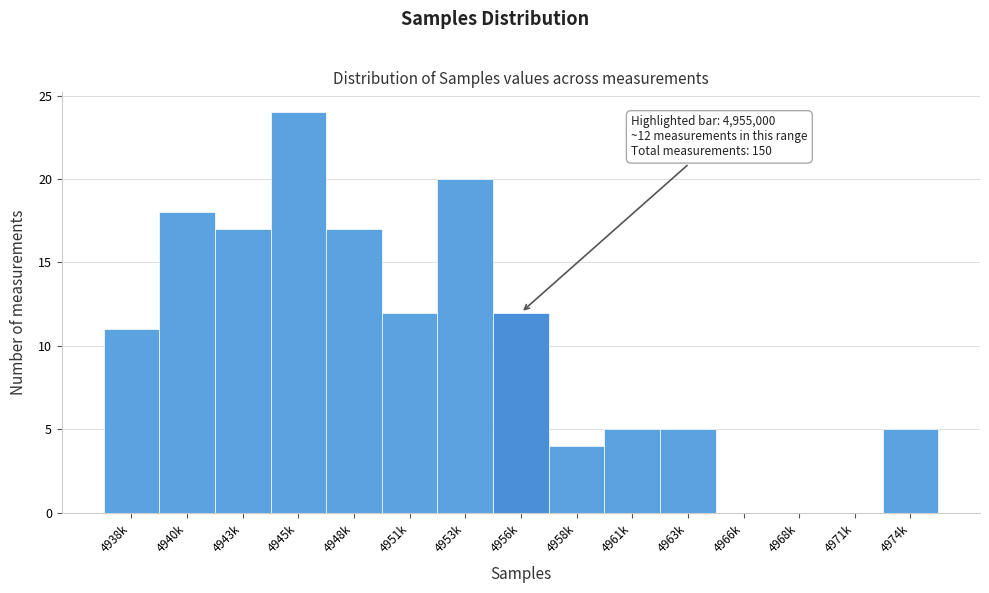

Reading right to left, extract all data points from this chart.

4974k=5	4971k=0	4968k=0	4966k=0	4963k=5	4961k=5	4958k=4	4956k=12	4953k=20	4951k=12	4948k=17	4945k=24	4943k=17	4940k=18	4938k=11